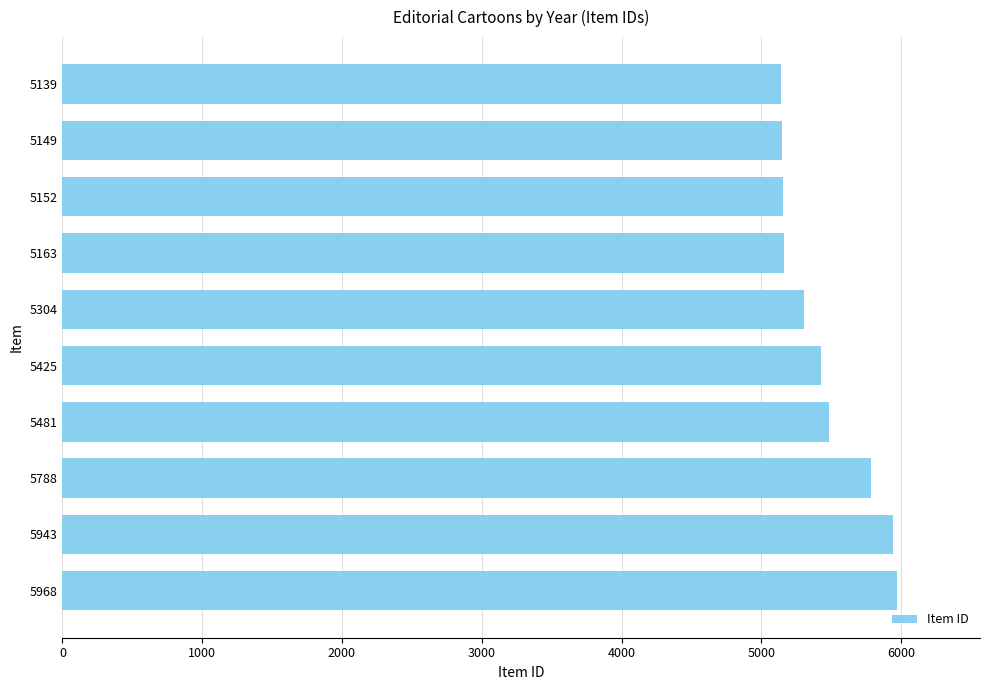

Is it true that the value at 5304 is 2005?

False